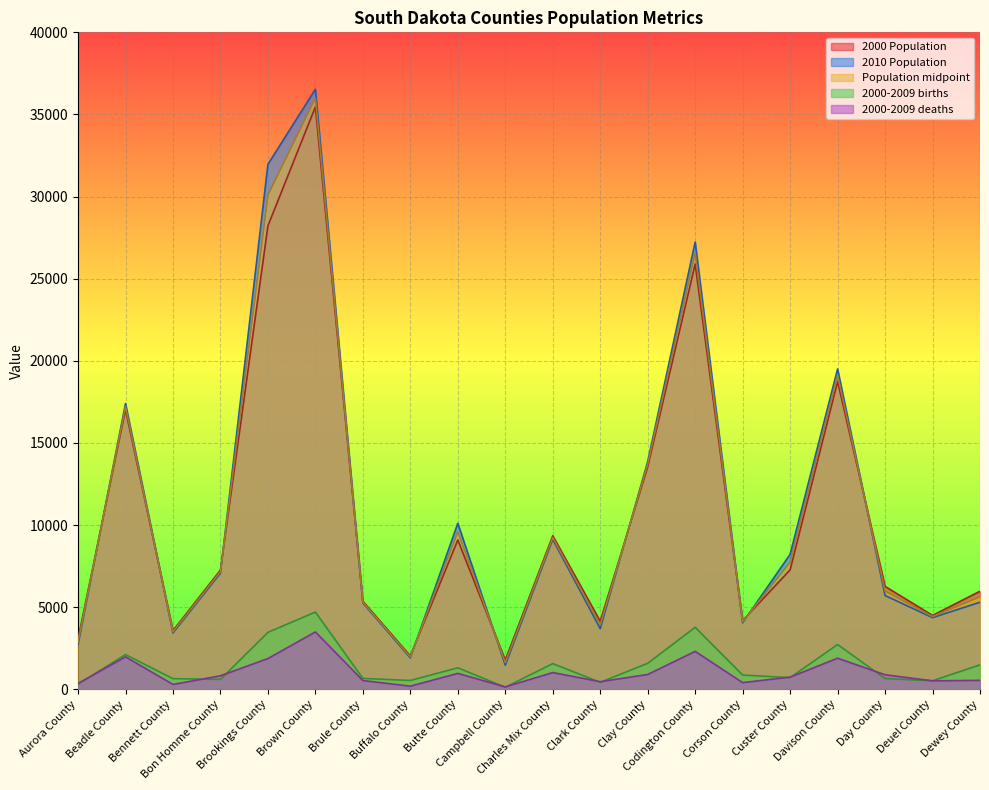

How many categories are shown in the chart?

20